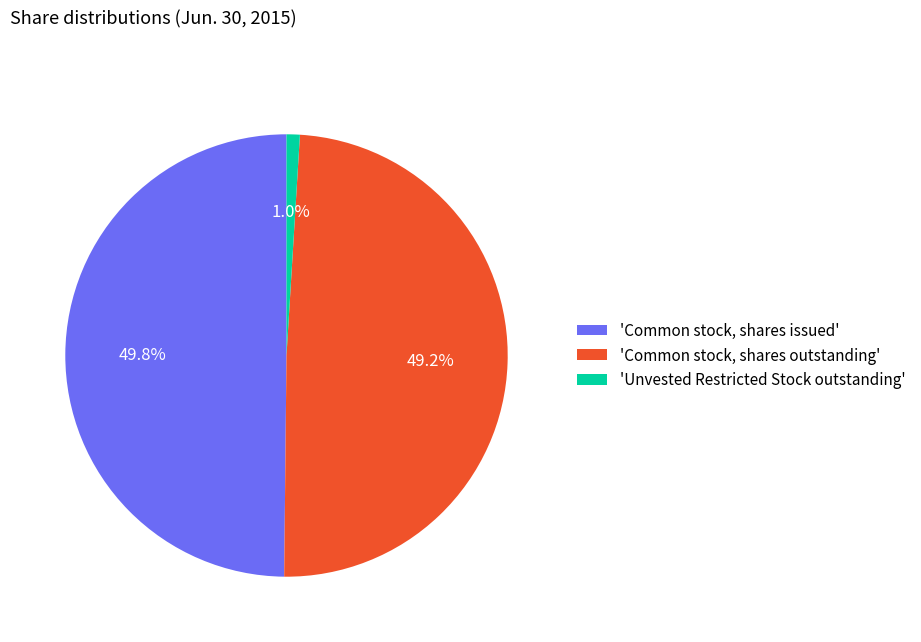

To the nearest percent, what is the difference between the largest and smallest slice percentages?

49%